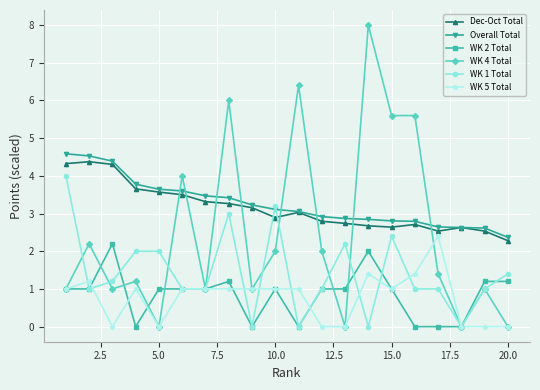

True or false: WK 4 Total has more than 0 points higher than both neighbors.

True